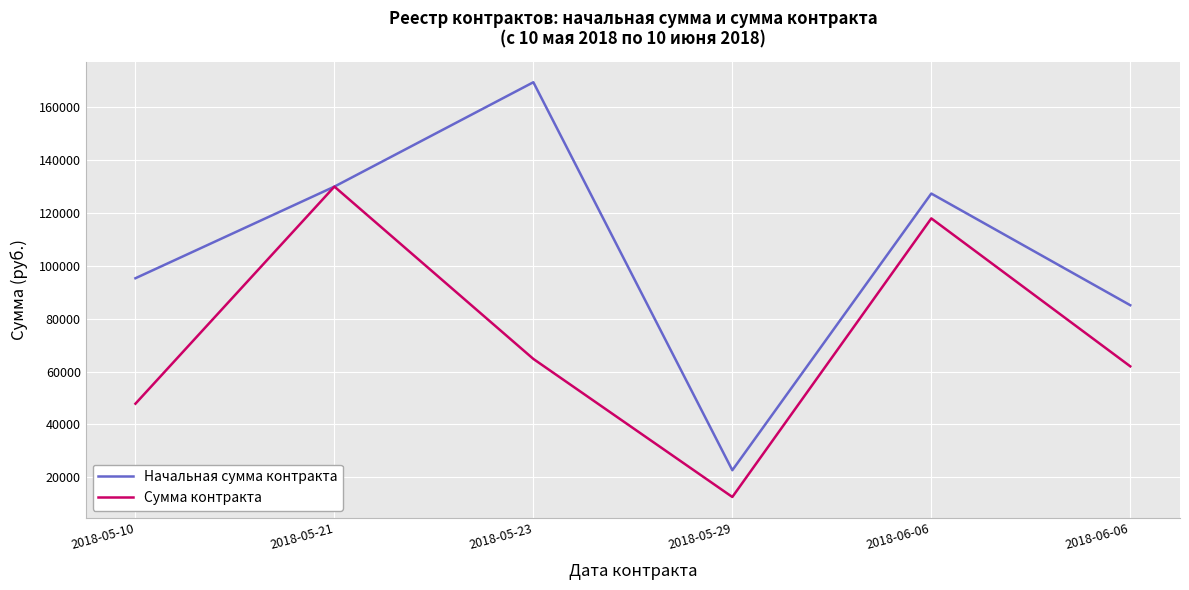

At how many categories does at least one series exceed 149842?

1